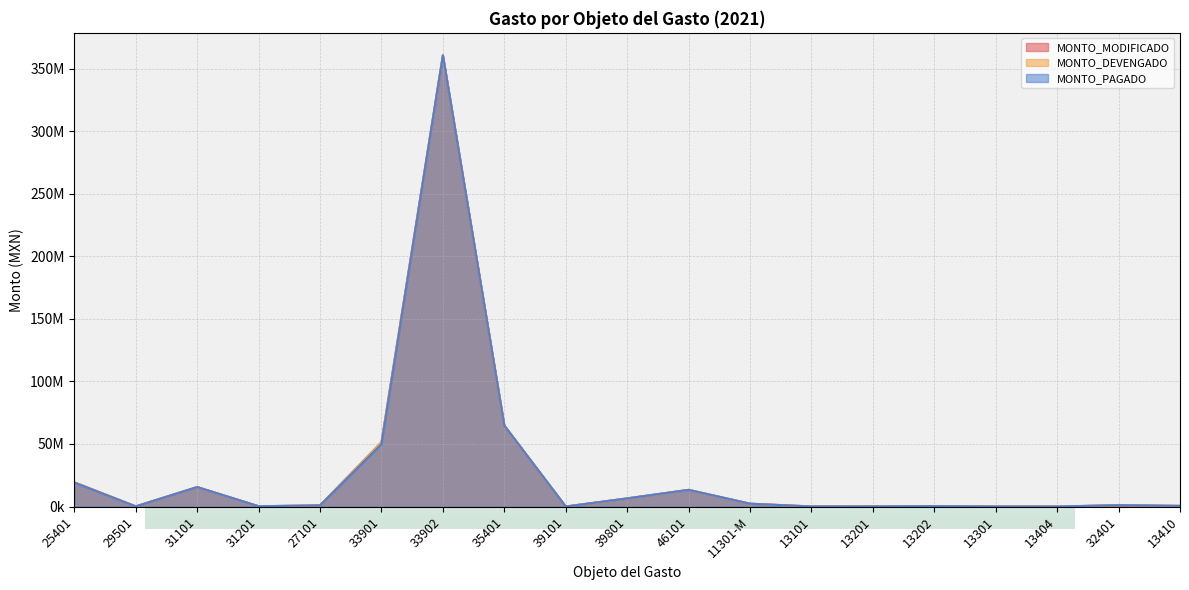

The MONTO_MODIFICADO series shows 0 at 13404. True or false?

True